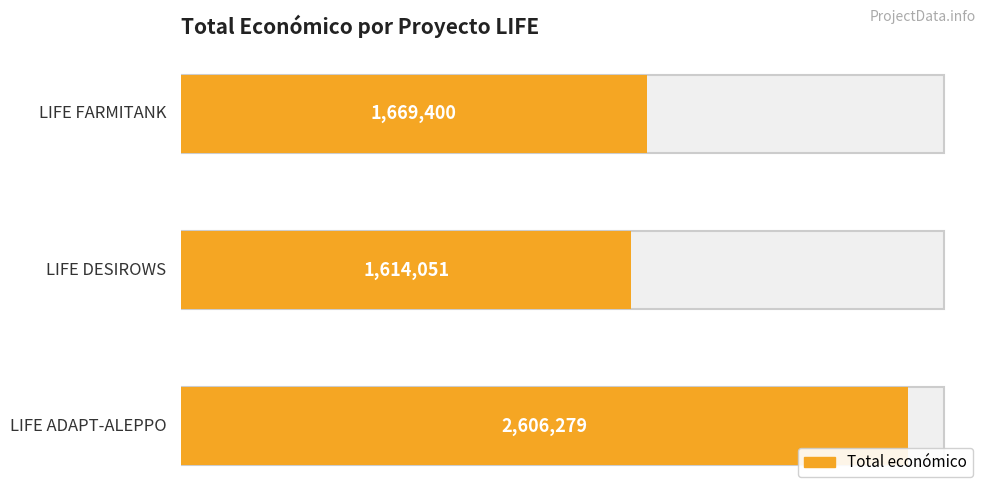

What is the smallest value displayed?

1614051